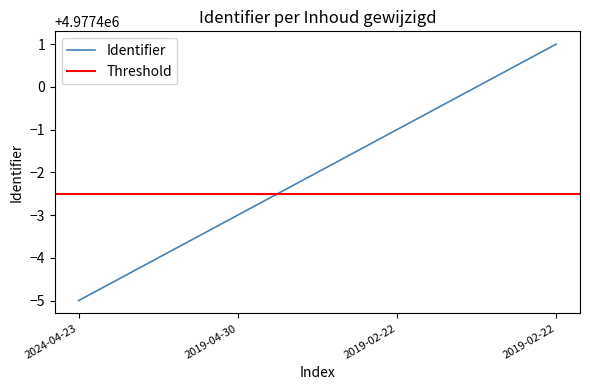

What is the label of the 2nd point from the right?

2019-02-22